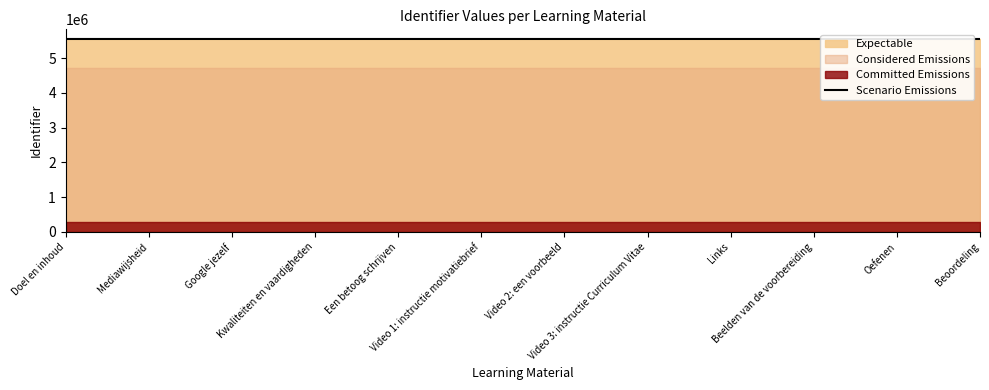

Is it true that the value at Kwaliteiten en vaardigheden is 5554442?

True